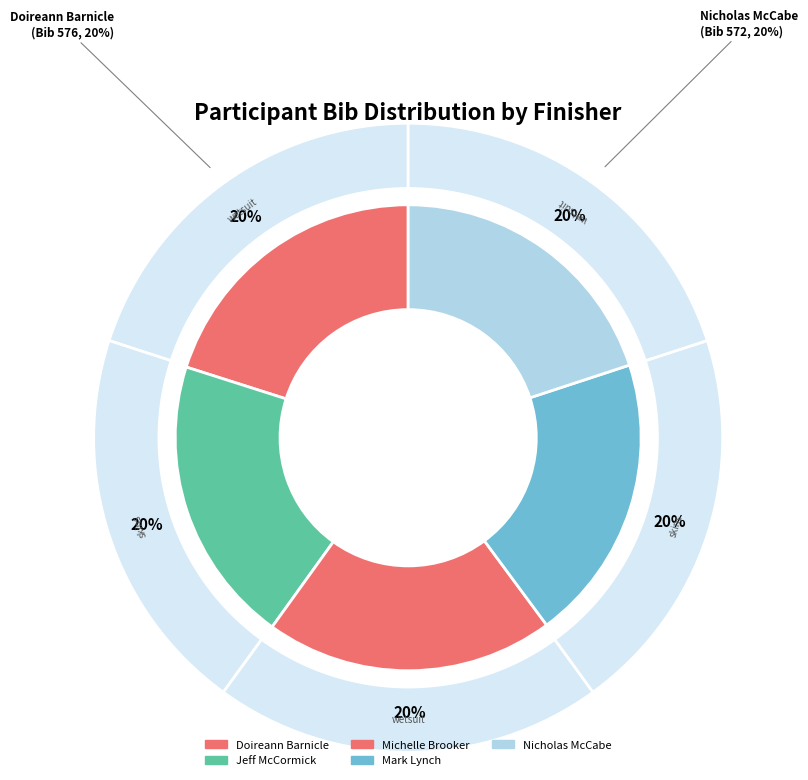

To the nearest percent, what portion does Jeff McCormick represent?

20%